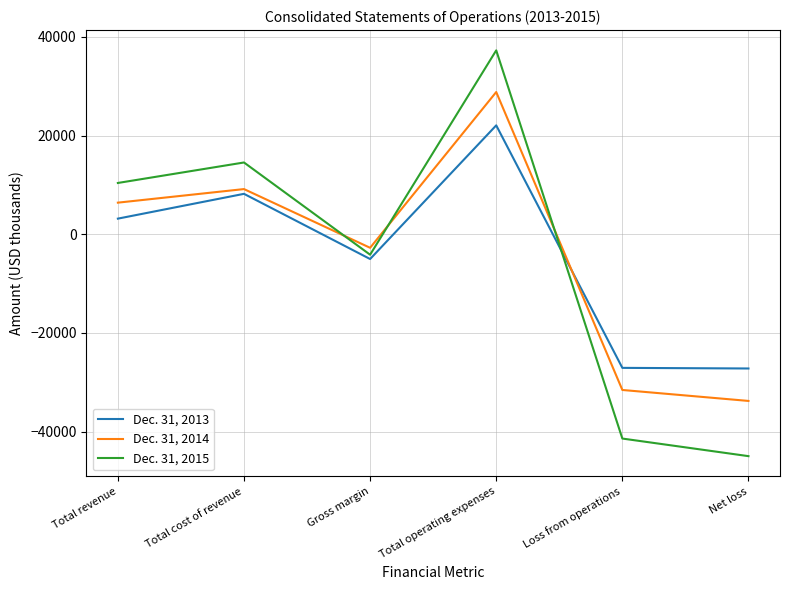

What is the spread (max minus min) of values at Total operating expenses?

15204